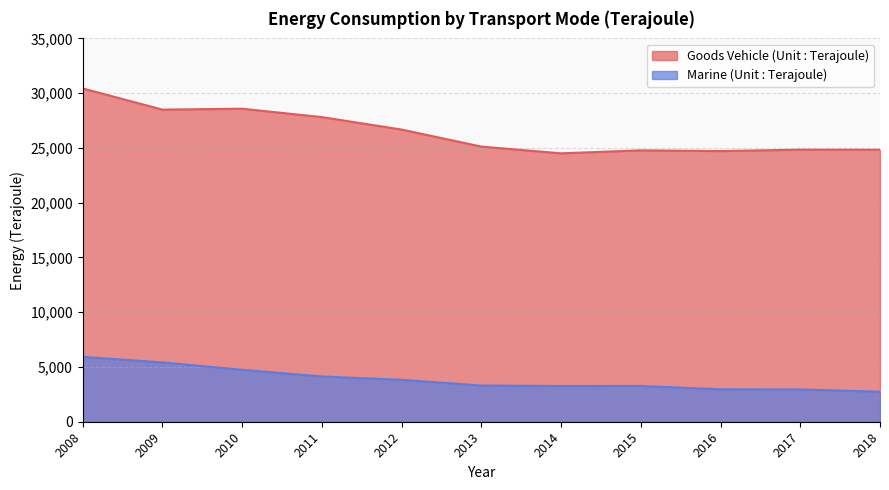

What is the total value across all series at 2017?

27792